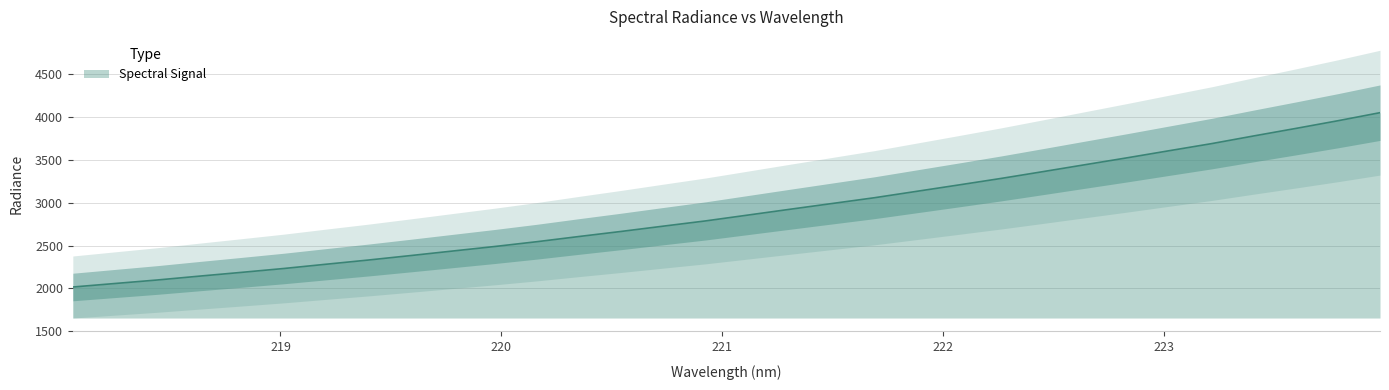

What is the sum of all values?

92721.2